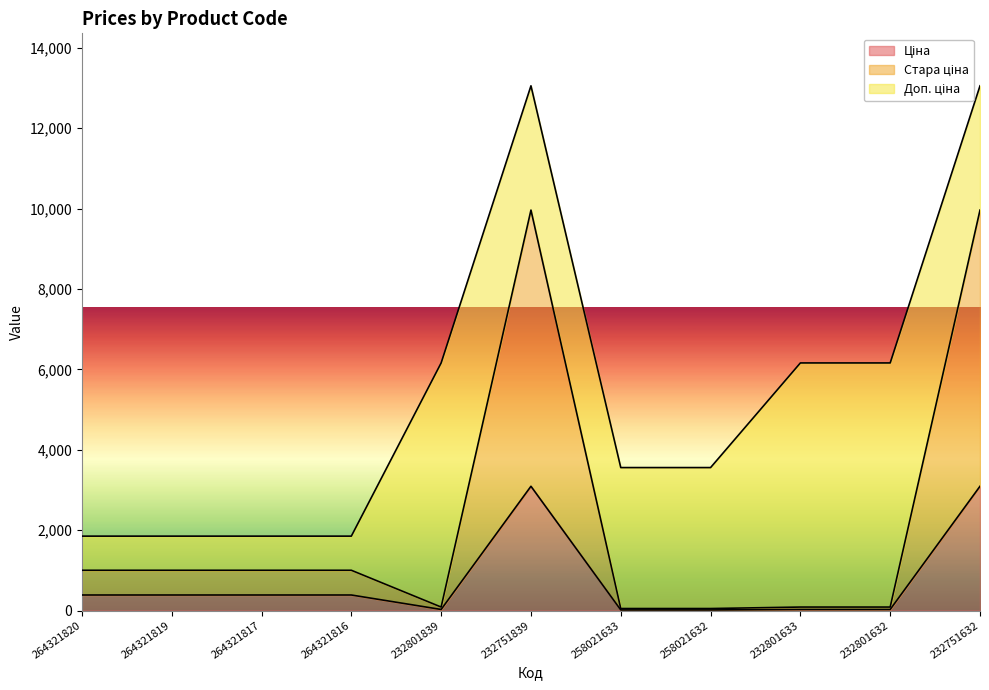

The Стара ціна series shows 1002.0 at 264321816. True or false?

True